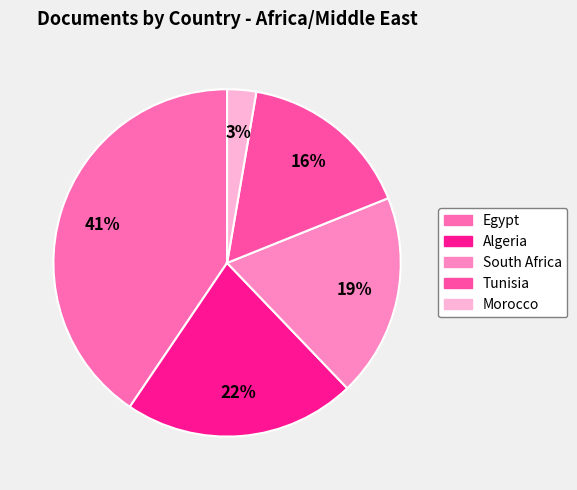

Does Tunisia represent more than half of the total?

No